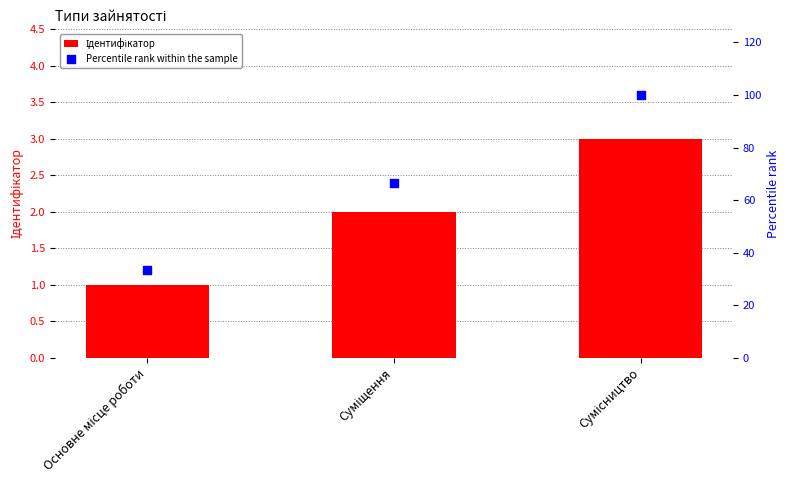

What is the total value across all series at Суміщення?

68.7